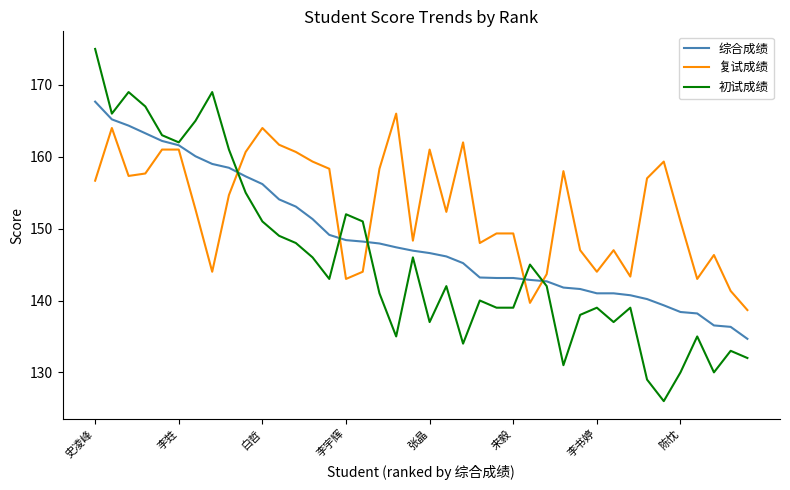

List the series in order of their peak value, highest first.

初试成绩, 综合成绩, 复试成绩